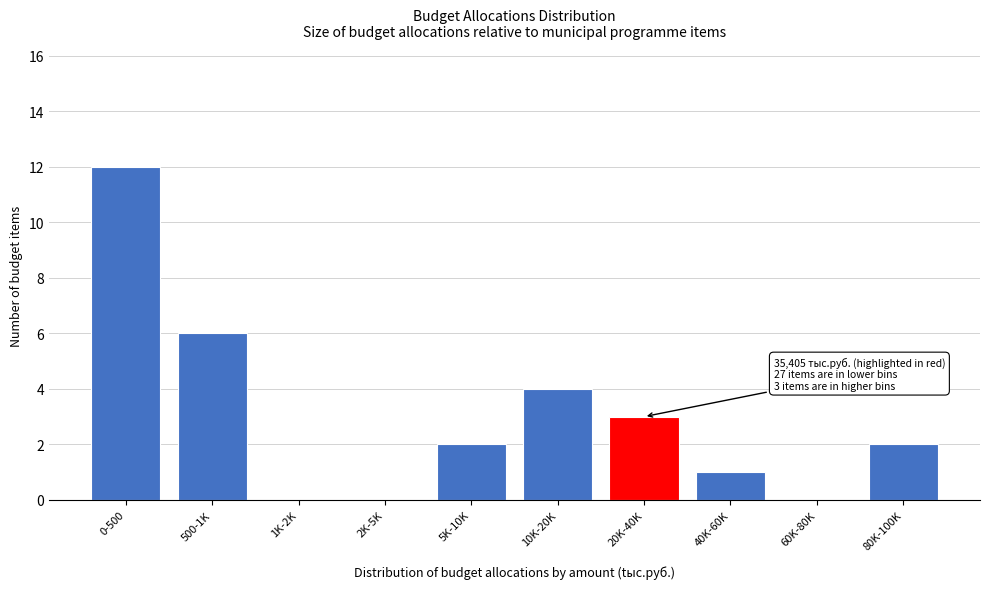

Reading left to right, list all the values displayed in this chart.

0-500=12	500-1K=6	1K-2K=0	2K-5K=0	5K-10K=2	10K-20K=4	20K-40K=3	40K-60K=1	60K-80K=0	80K-100K=2